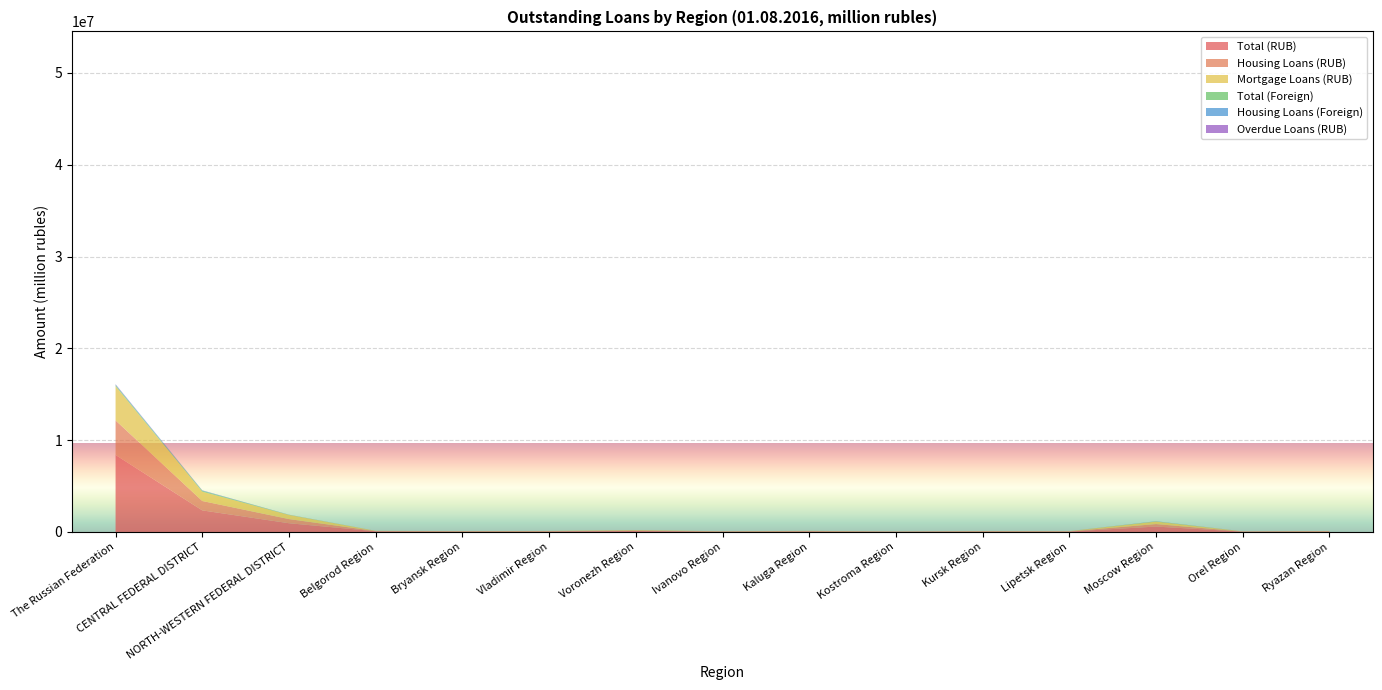

Reading left to right, list all the values displayed in this chart.

Total (RUB): 8387402	2351423	952646	73519	51151	59855	106071	39353	60990	29126	54494	47533	587999	34356	55561
Housing Loans (RUB): 3761972	1021623	451810	25060	22569	26352	49918	17986	30330	12328	22254	20998	272413	15128	26988
Mortgage Loans (RUB): 3725526	1015994	449643	24435	22259	25874	49443	17903	30174	12269	21826	20815	271513	14902	26866
Total (Foreign): 115577	87387	16124	181	84	130	250	1445	282	17	84	55	22265	53	87
Housing Loans (Foreign): 62252	45897	7996	158	68	112	181	84	249	9	69	34	12422	45	61
Overdue Loans (RUB): 39381	13068	3521	147	77	212	508	126	96	51	260	91	4142	33	100